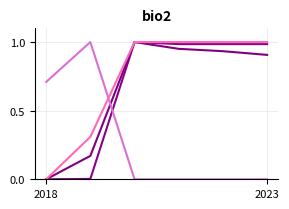

Reading left to right, transcribe all the data shown in this chart.

A: 0.0	0.0	1.0	1.0	1.0	1.0
A.1: 0.0	0.2	1.0	1.0	0.9	0.9
A.2: 0.7	1.0	0.0	0.0	0.0	0.0
A.3: 0.0	0.3	1.0	1.0	1.0	1.0